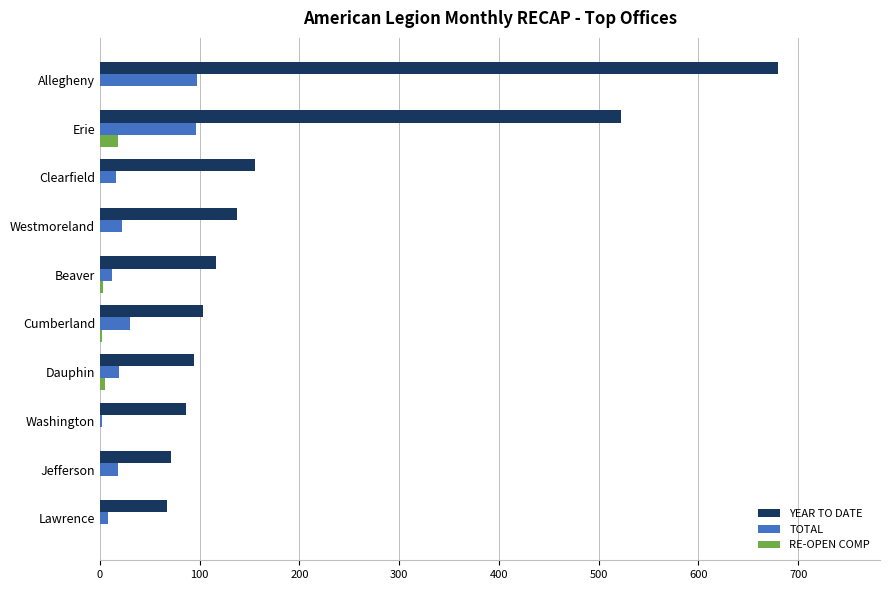

At which category does the chart reach its peak across all series?

Allegheny